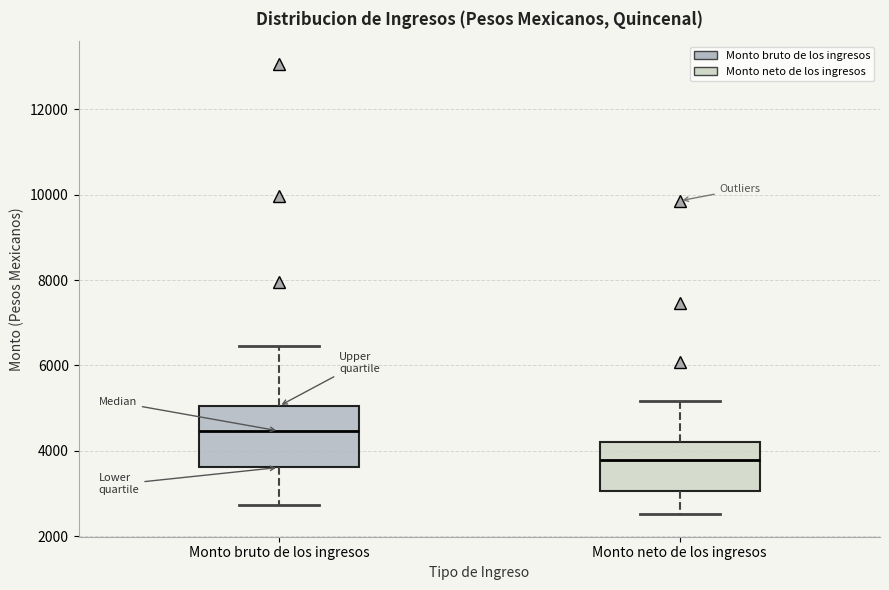

Reading left to right, read every box against the y-axis: the position of its median line, the range the box covers, and the ends of its whiskers. The values are not printed on the chart, so give them approximately, as read against the axis.

Monto bruto de los ingresos: median 4400, box 3600 to 5000, whiskers 2800 to 6400
Monto neto de los ingresos: median 3800, box 3000 to 4200, whiskers 2600 to 5200